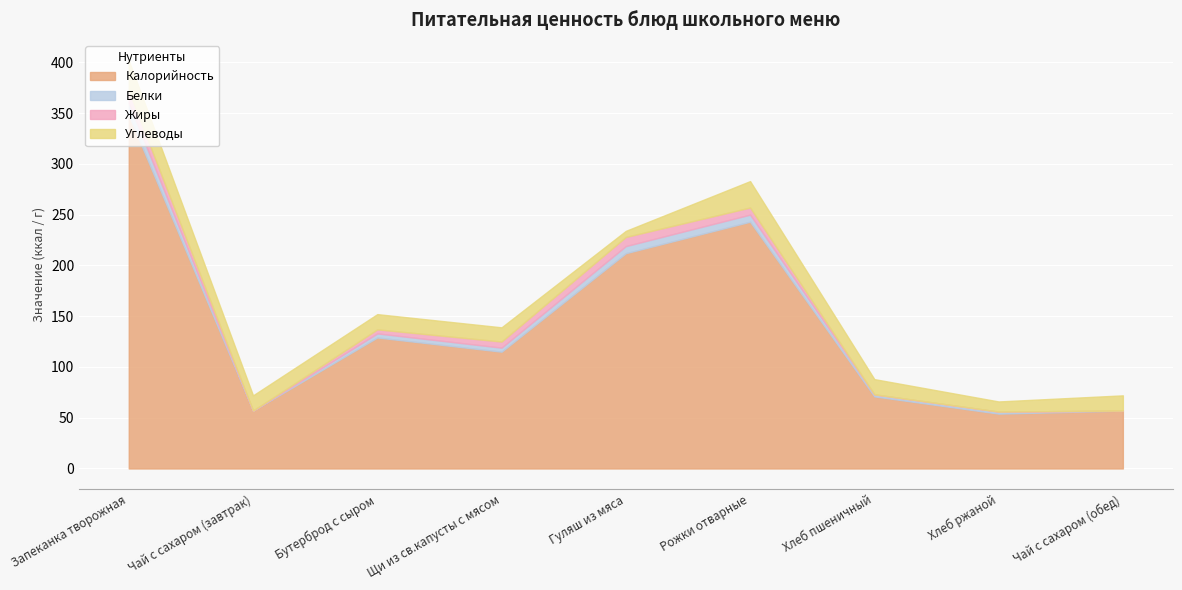

Which series changed the most between Чай с сахаром (завтрак) and Гуляш из мяса?

Калорийность